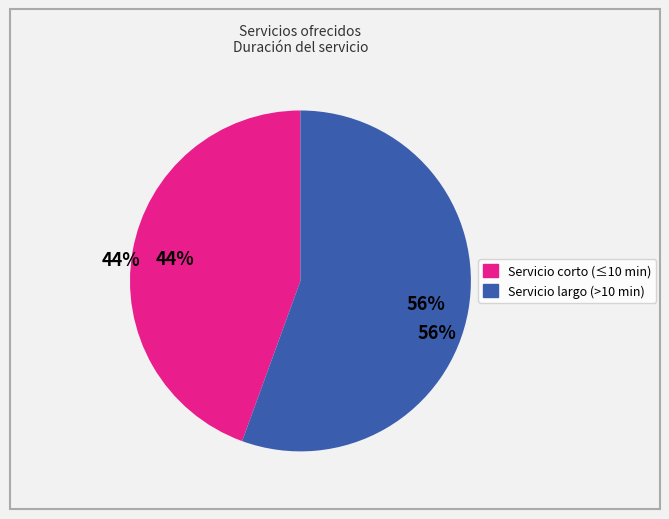

Do Servicio corto (≤10 min) and Servicio largo (>10 min) together represent more than half of the pie?

Yes